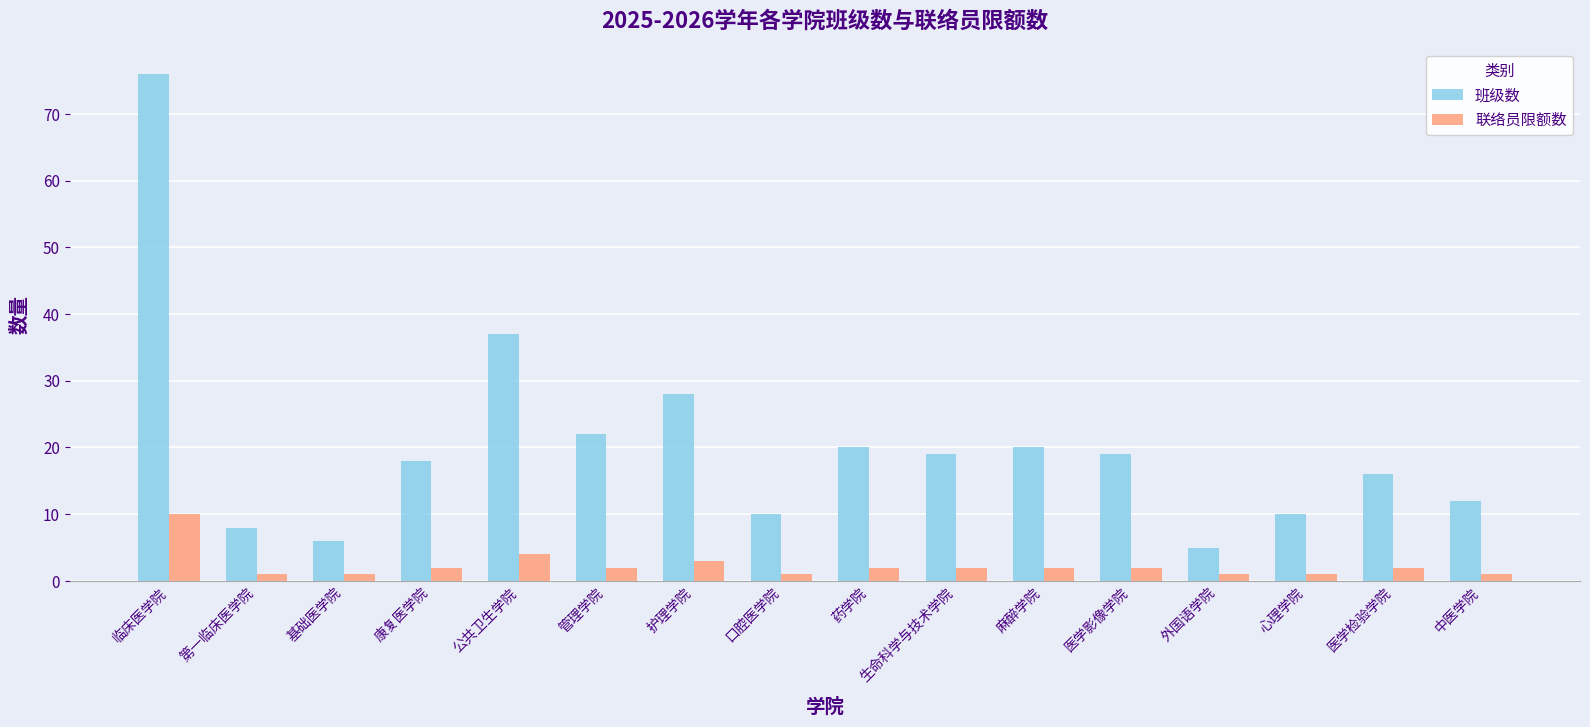

Which label corresponds to the largest value in the chart?

临床医学院